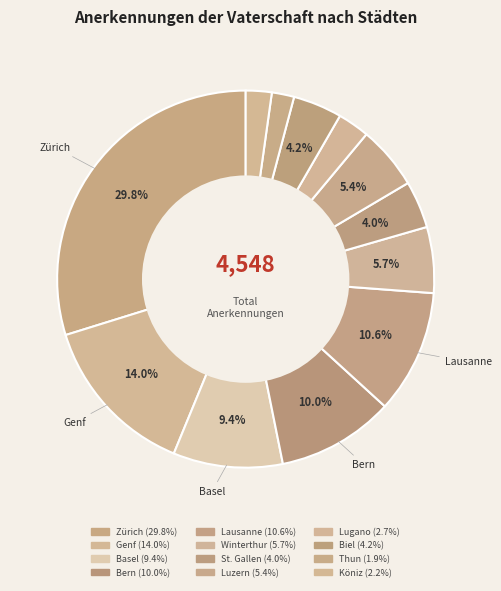

How many segments does this pie chart have?

12